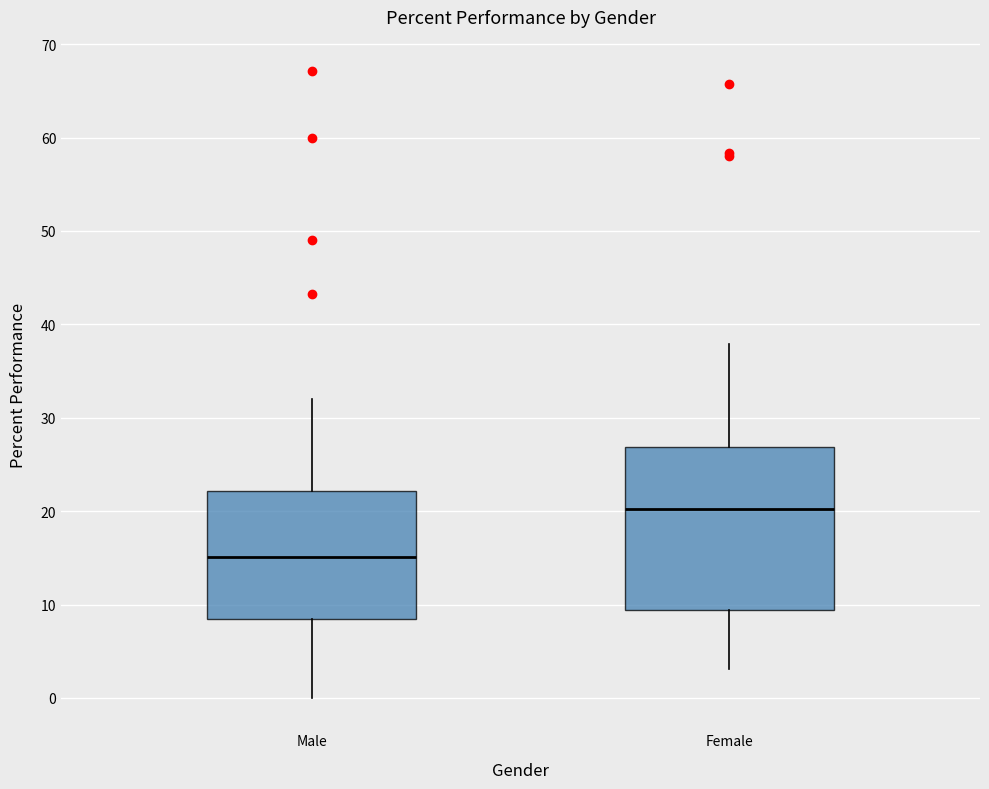

Reading left to right, transcribe this box plot: for each box, give where its median line is, the range the box spans, and where its two whiskers end, as read against the y-axis. The values are not printed on the chart, so give them approximately, as read against the axis.

Male: median 15, box 8 to 22, whiskers 0 to 32
Female: median 20, box 9 to 27, whiskers 3 to 38